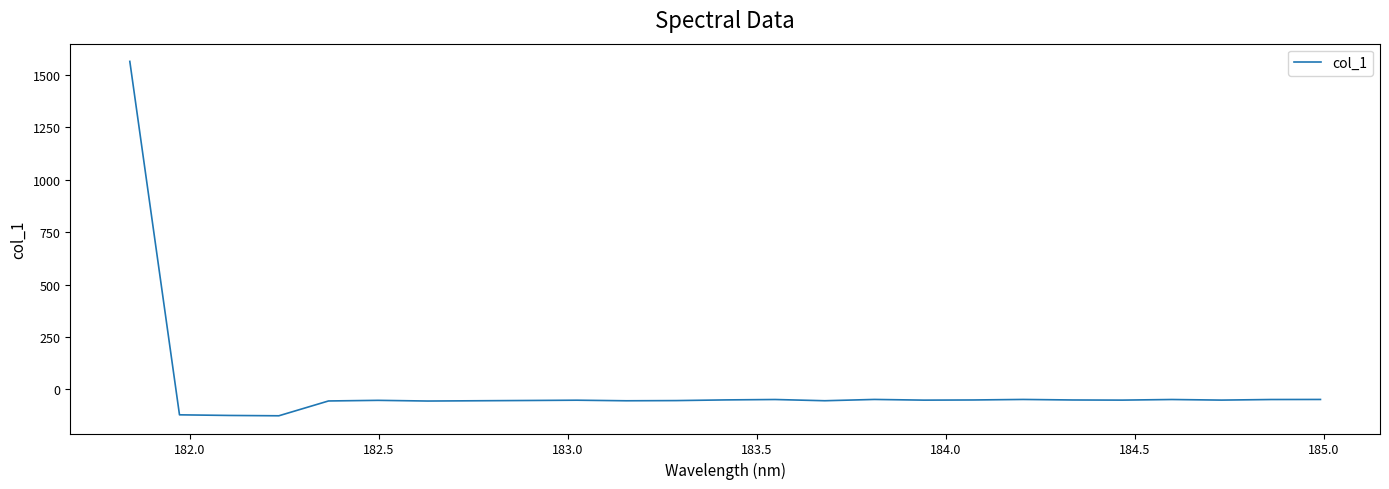

What is the greatest value displayed?

1563.5